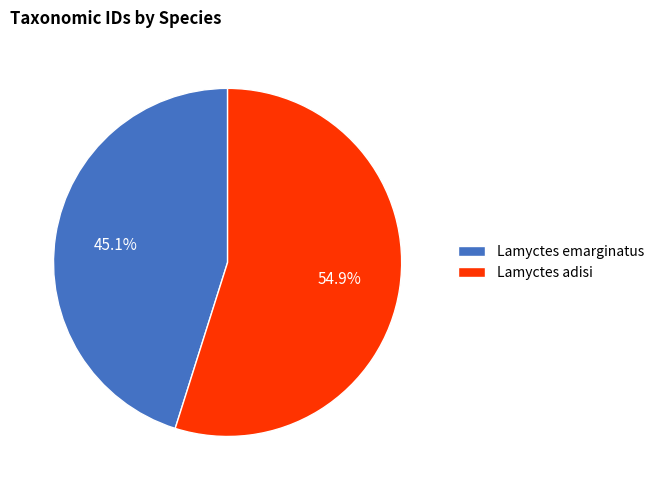

Which category has the smallest portion of the pie?

Lamyctes emarginatus